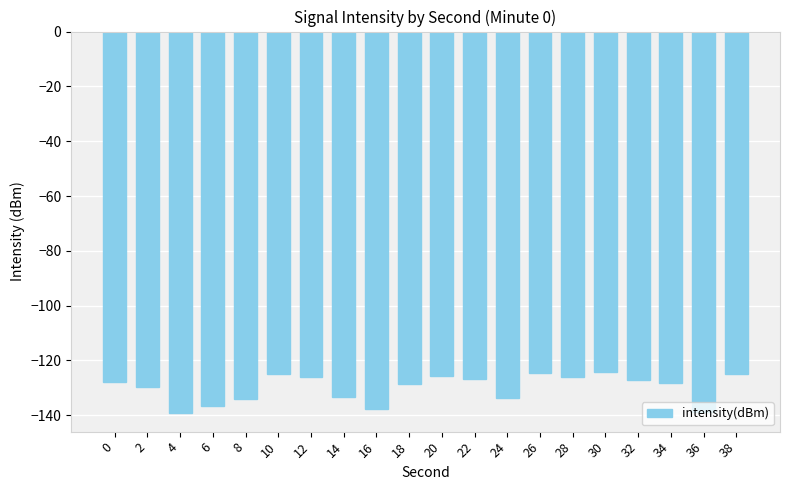

How many series are shown in this chart?

1